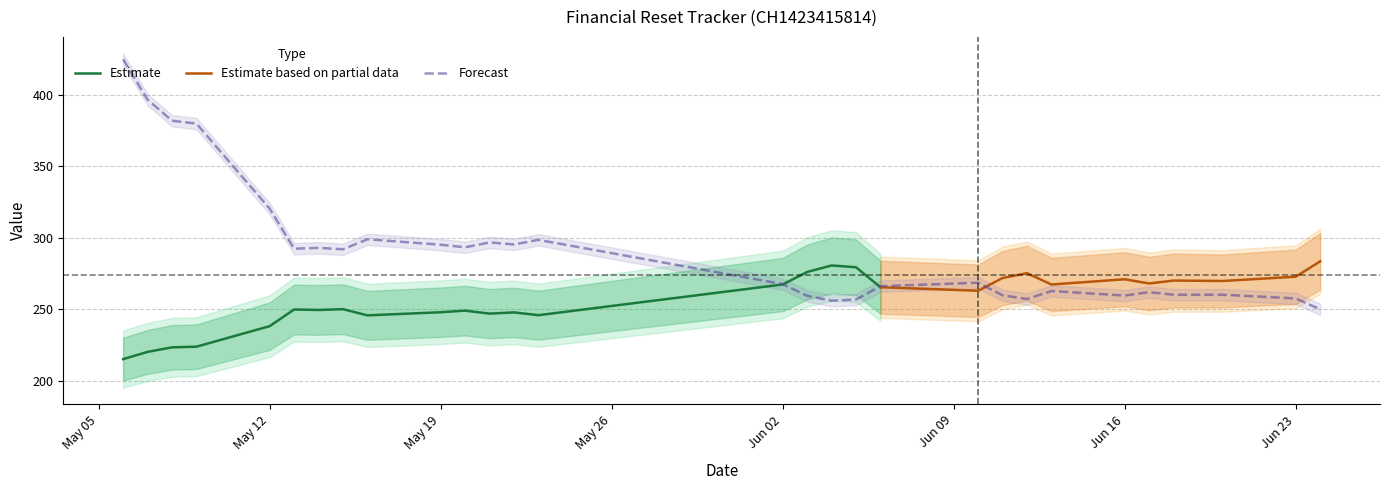

What is the minimum value for Estimate?

215.1